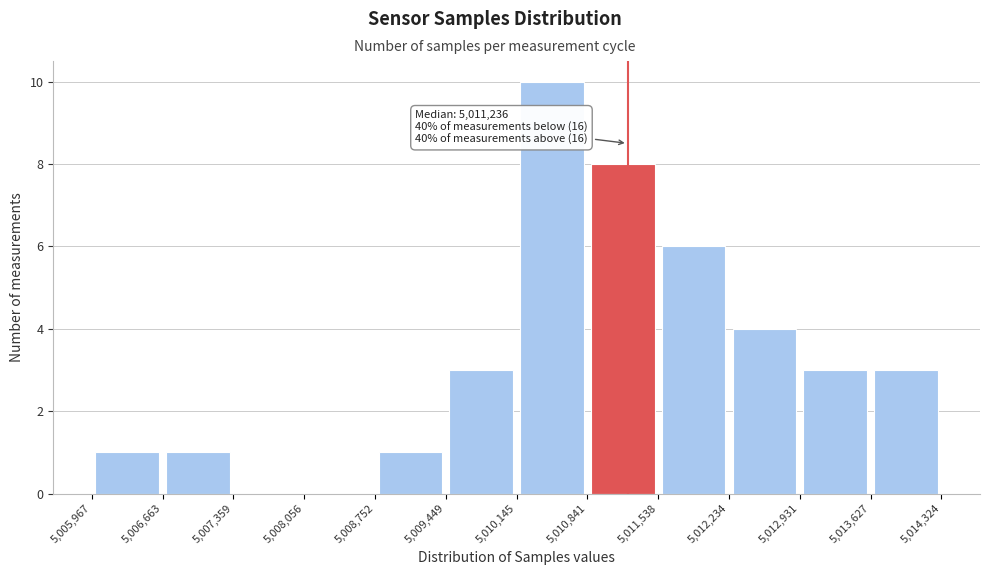

Over which range of the x-axis is the bar tallest?

5,010,145 to 5,010,841